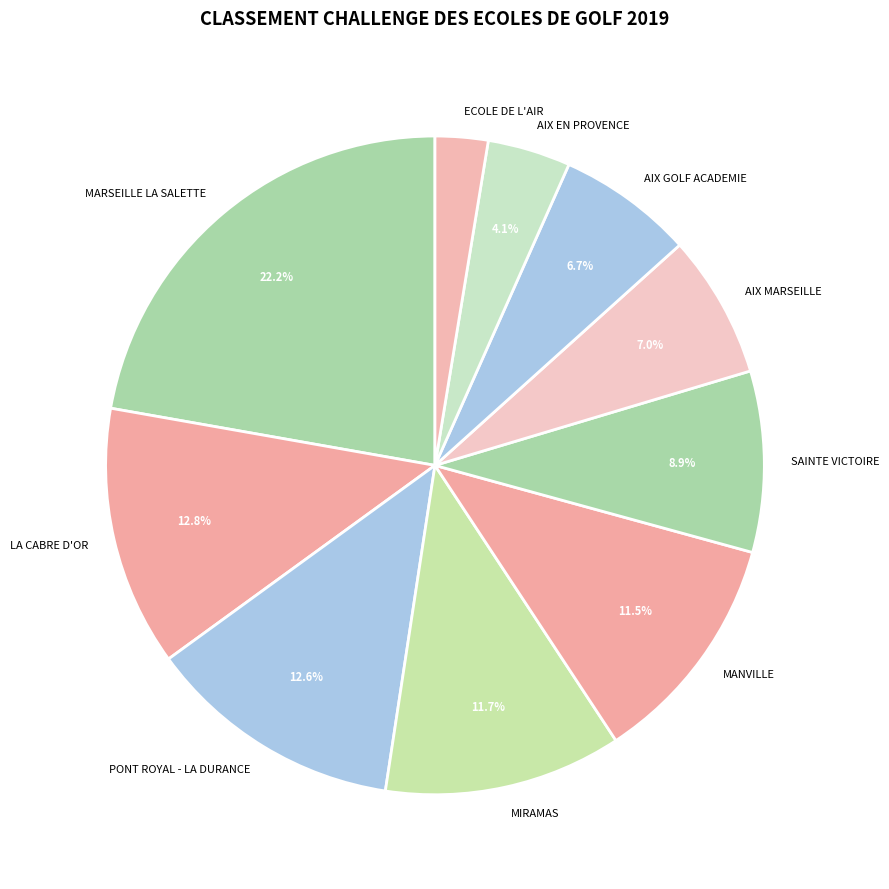

How many slices are in this pie chart?

10